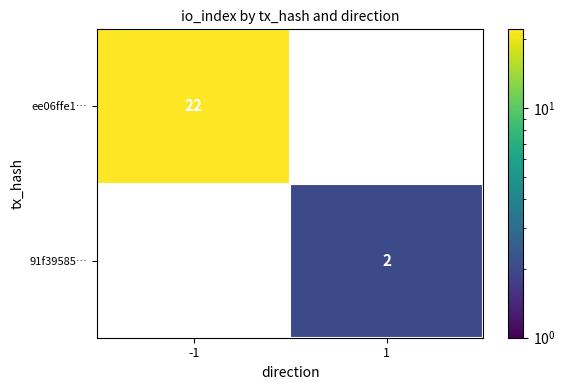

Is it true that 91f39585… equals 3 at 1?

False